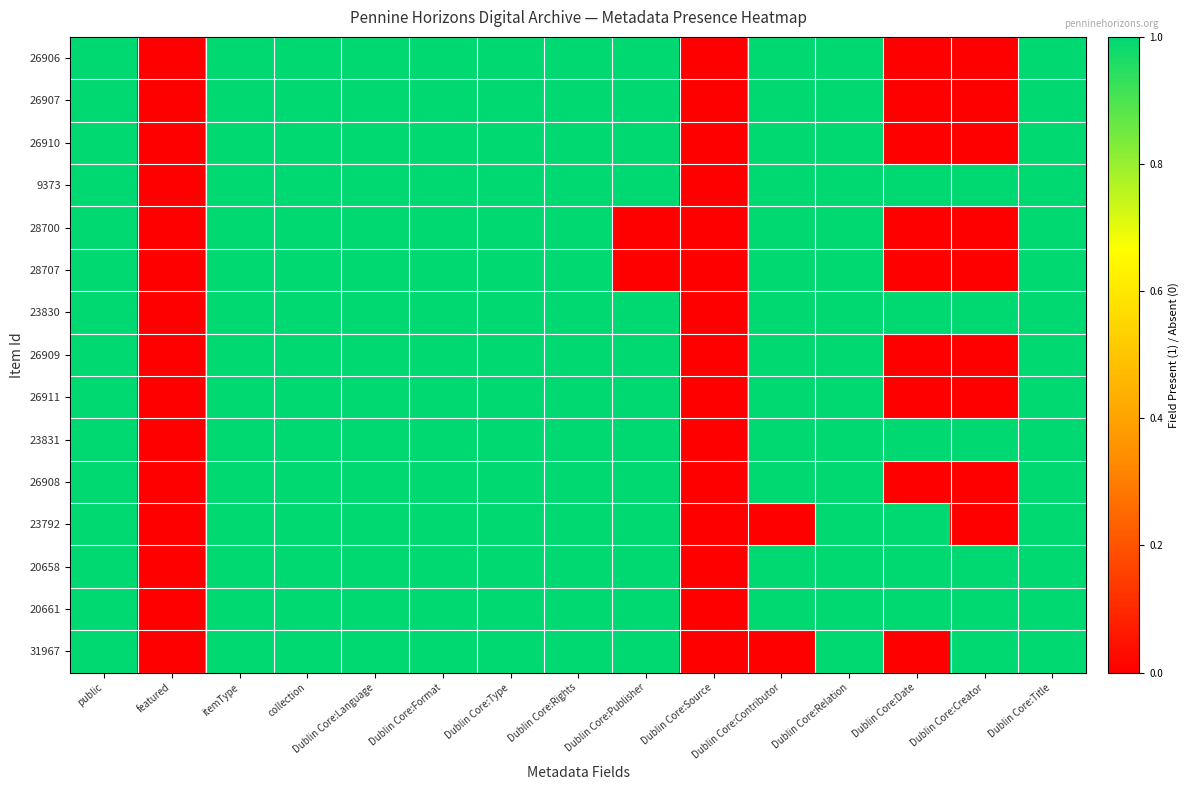

What is the total value across all series at Dublin Core:Creator?

6